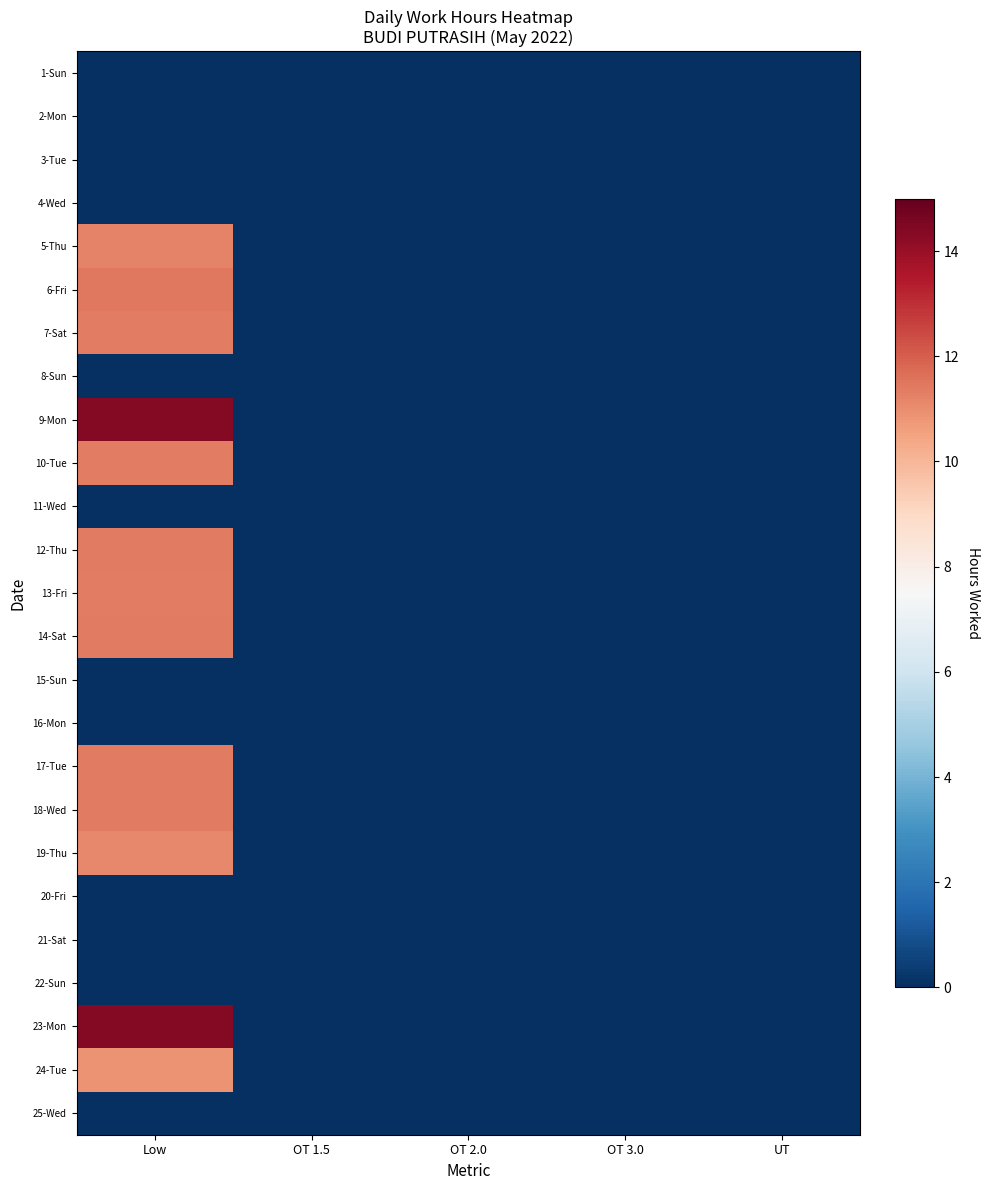

Which series has the largest range (max minus min)?

9-Mon